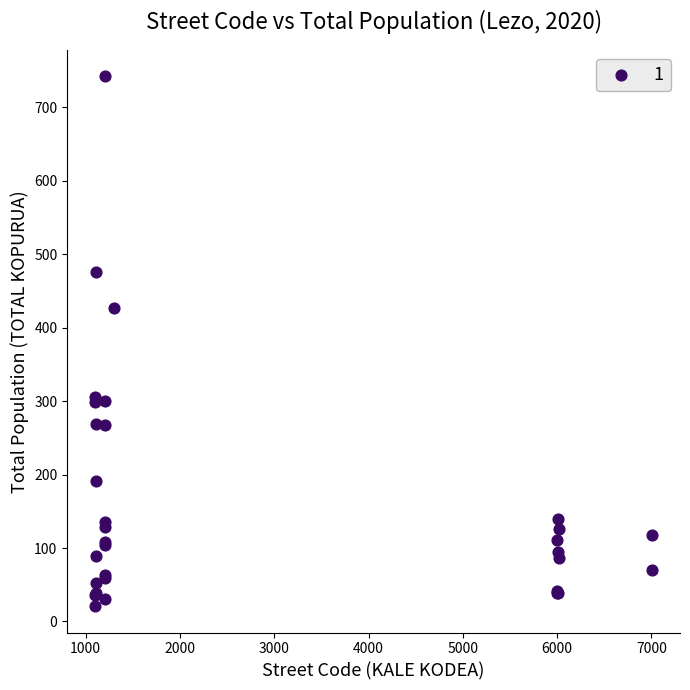

What Y value in the scatter plot is closest to 381?

427